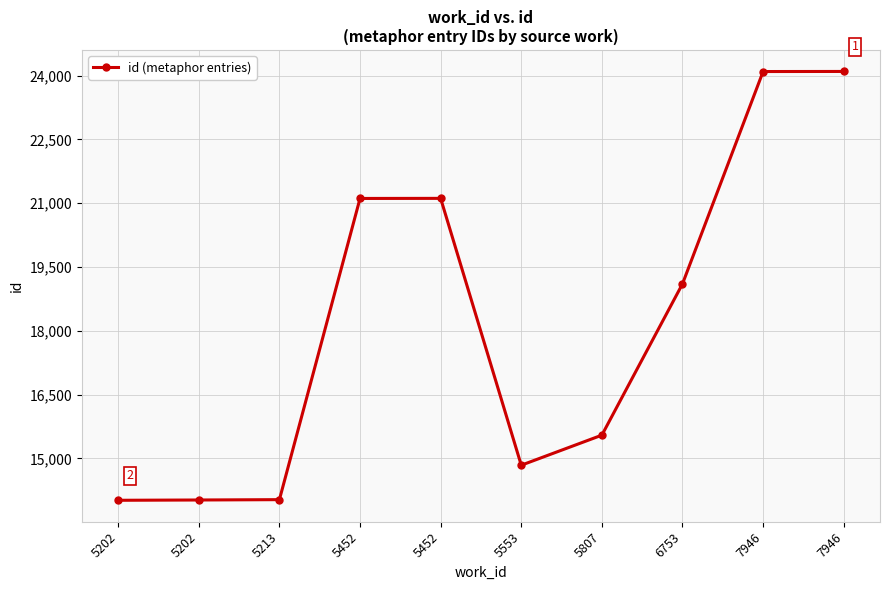

Does the chart display data point markers on the line(s)?

Yes